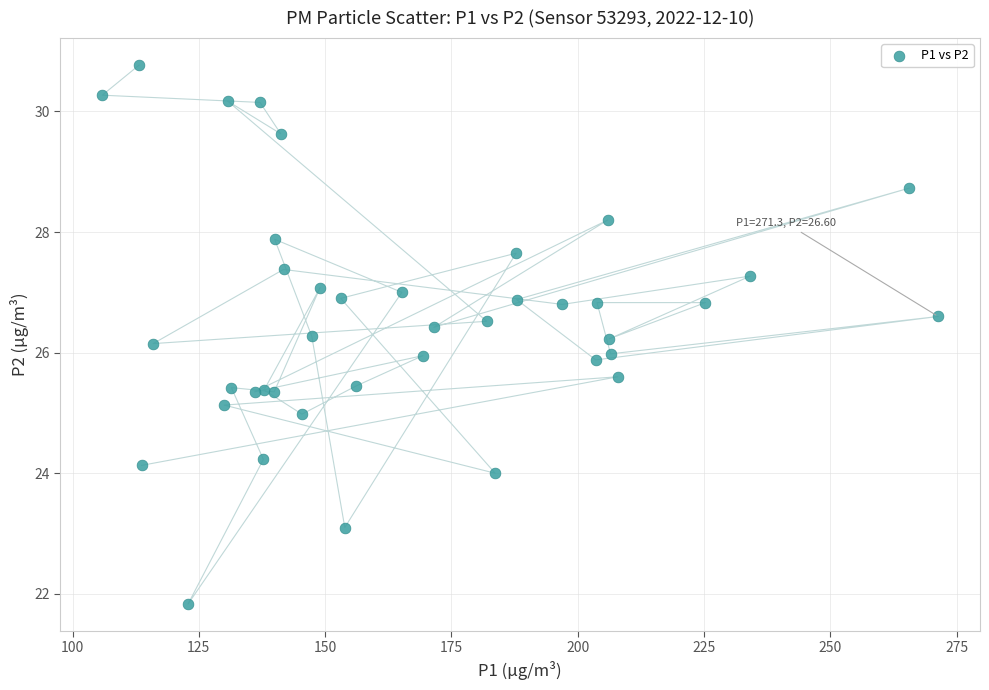

What is the range of X values (max minus min)?

165.4